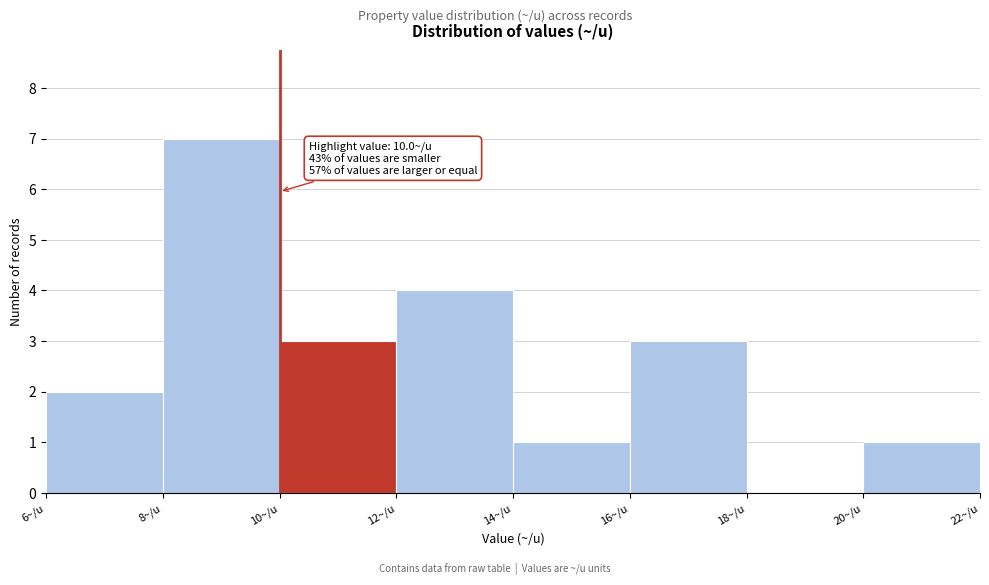

Over which range of the x-axis is the bar tallest?

8 to 10